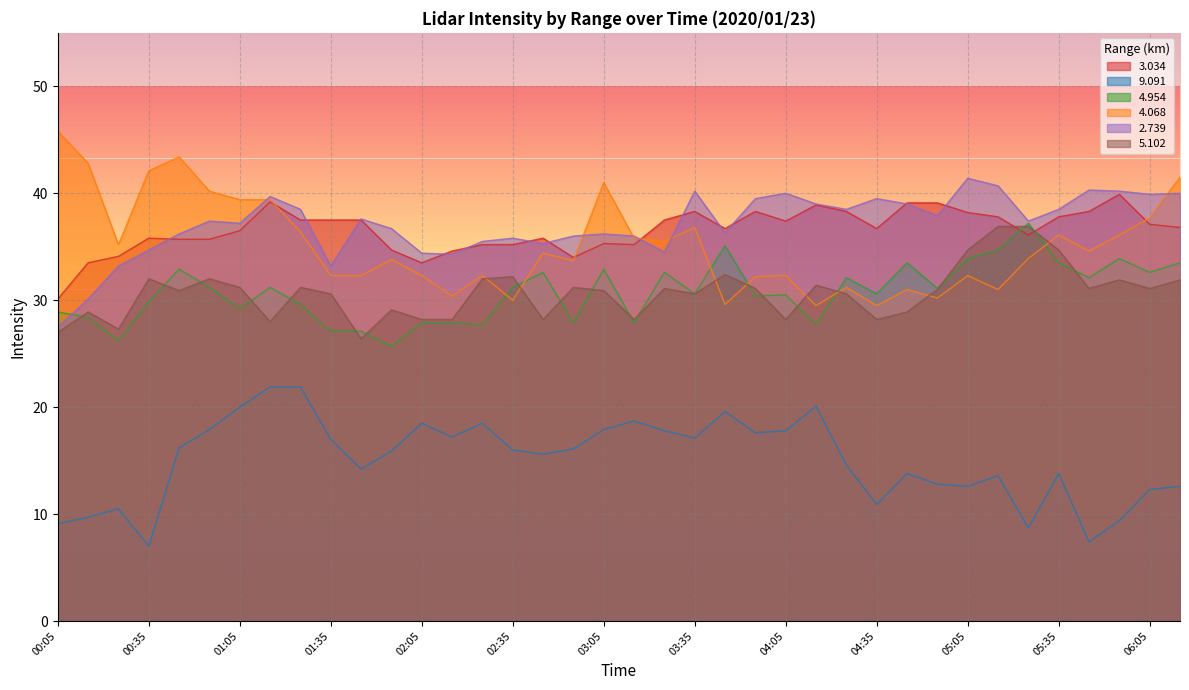

How many intersections are there between 4.068 and 3.034?

4